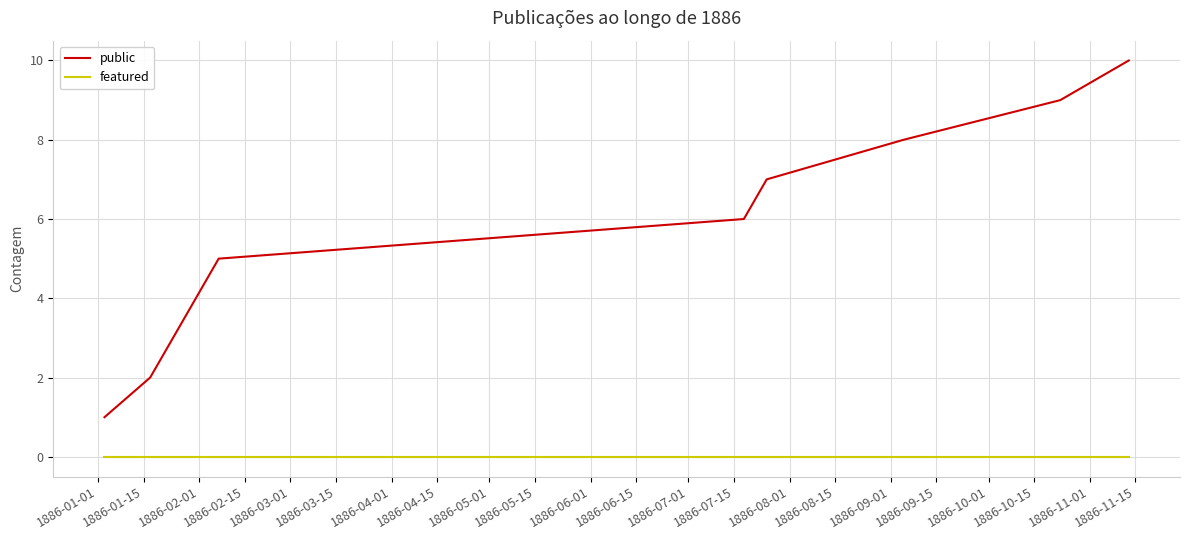

How many lines are shown in the chart?

2